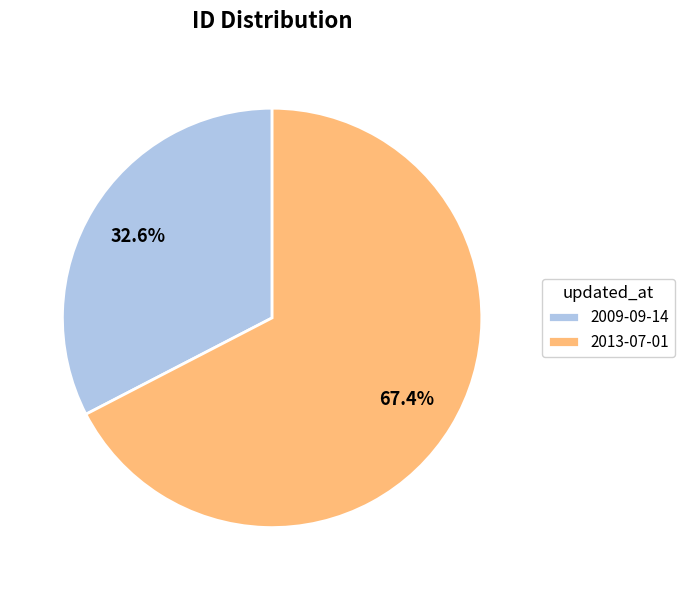

To the nearest percent, what portion does 2009-09-14 represent?

33%